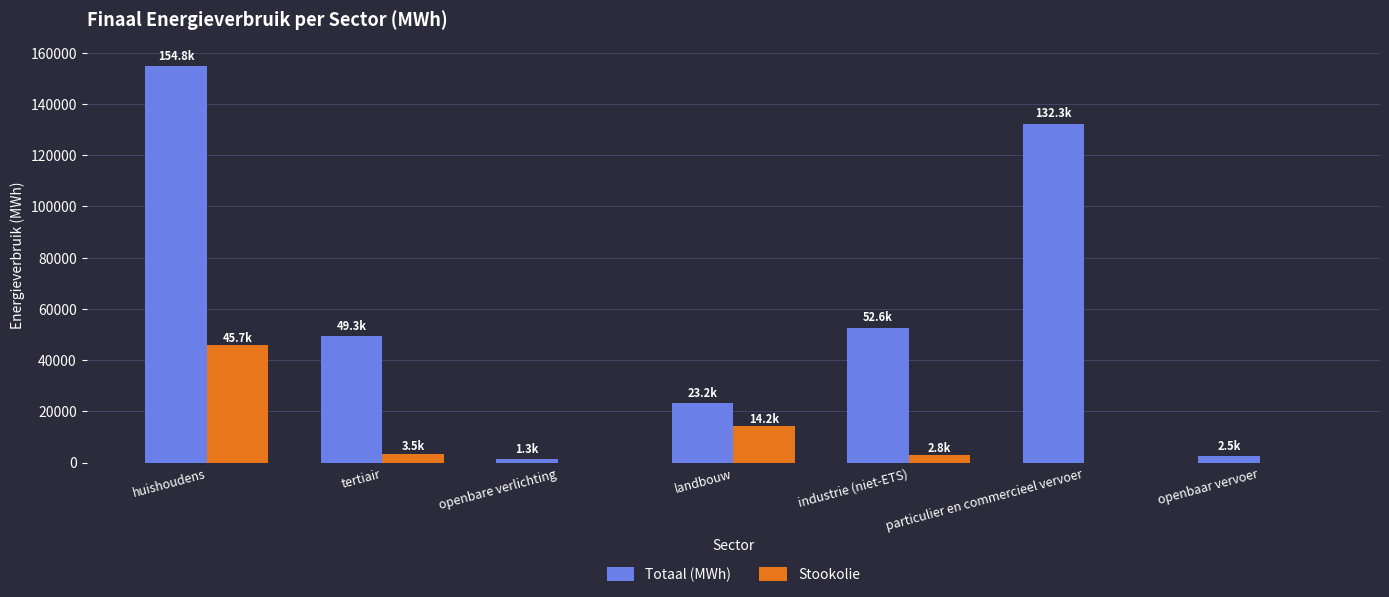

Between particulier en commercieel vervoer and openbaar vervoer, which series saw the biggest shift?

Totaal (MWh)